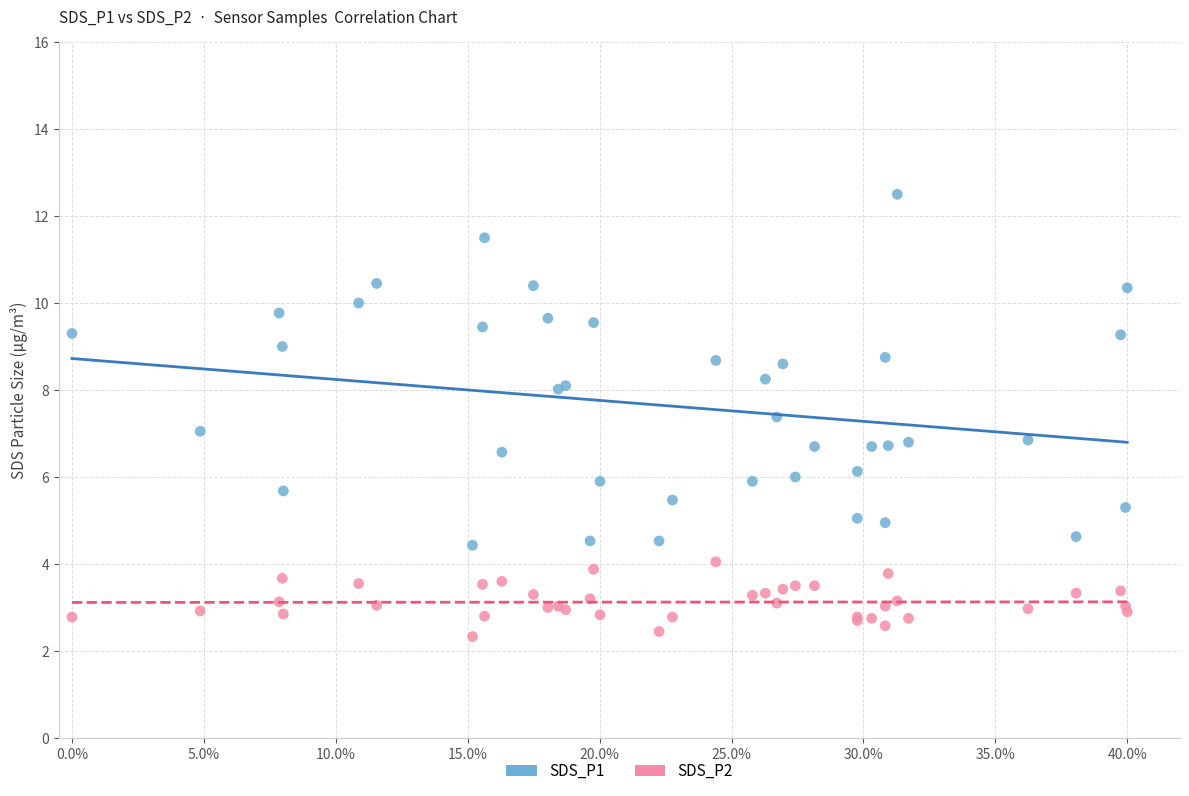

What are all the series names shown in the legend?

SDS_P1, SDS_P2